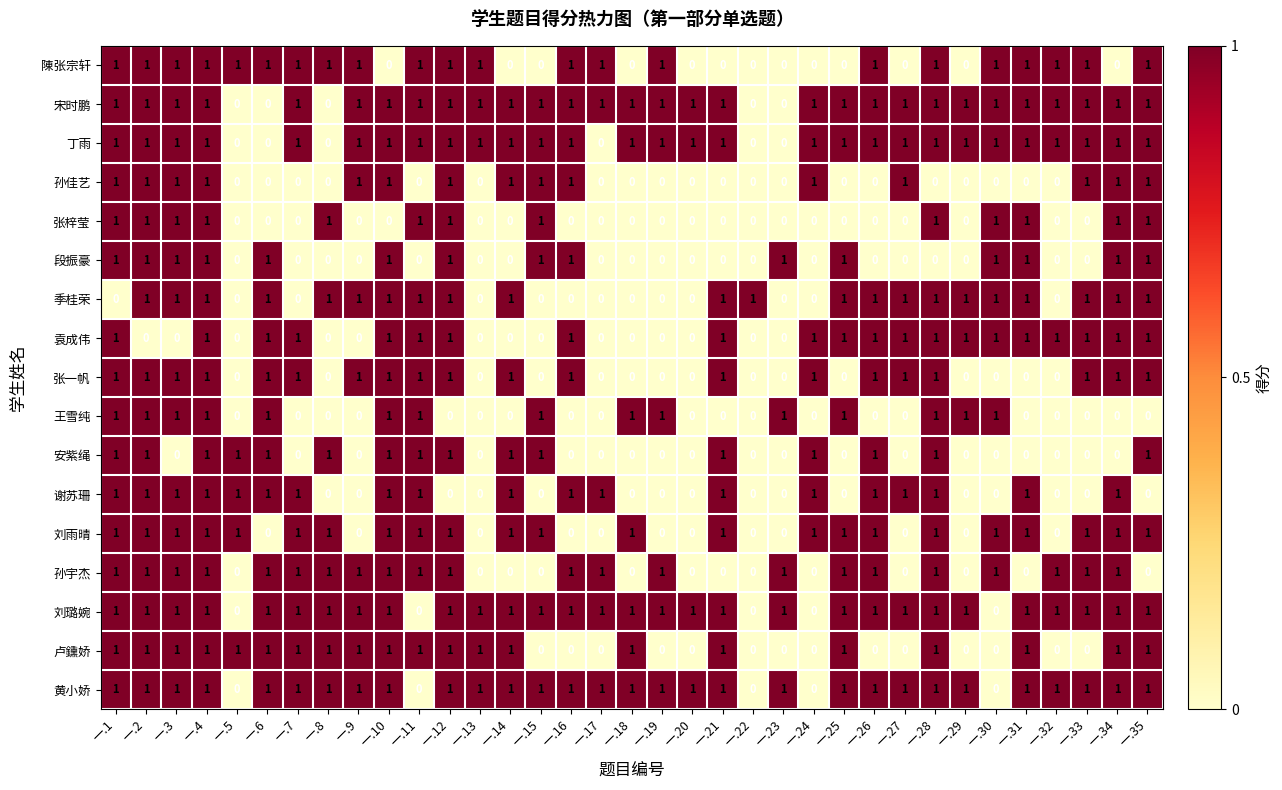

Is it true that 黄小娇 equals 1 at 一.12?

True